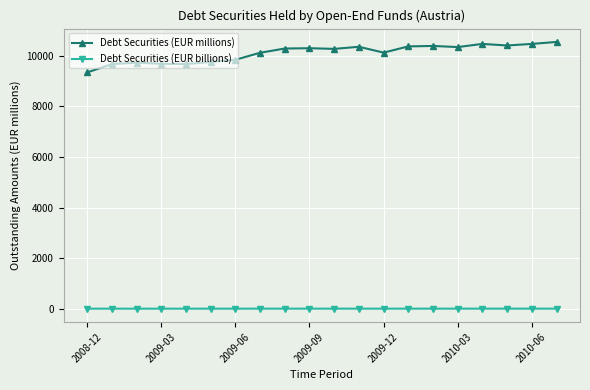

Which series has the widest spread of values?

Debt Securities (EUR millions)